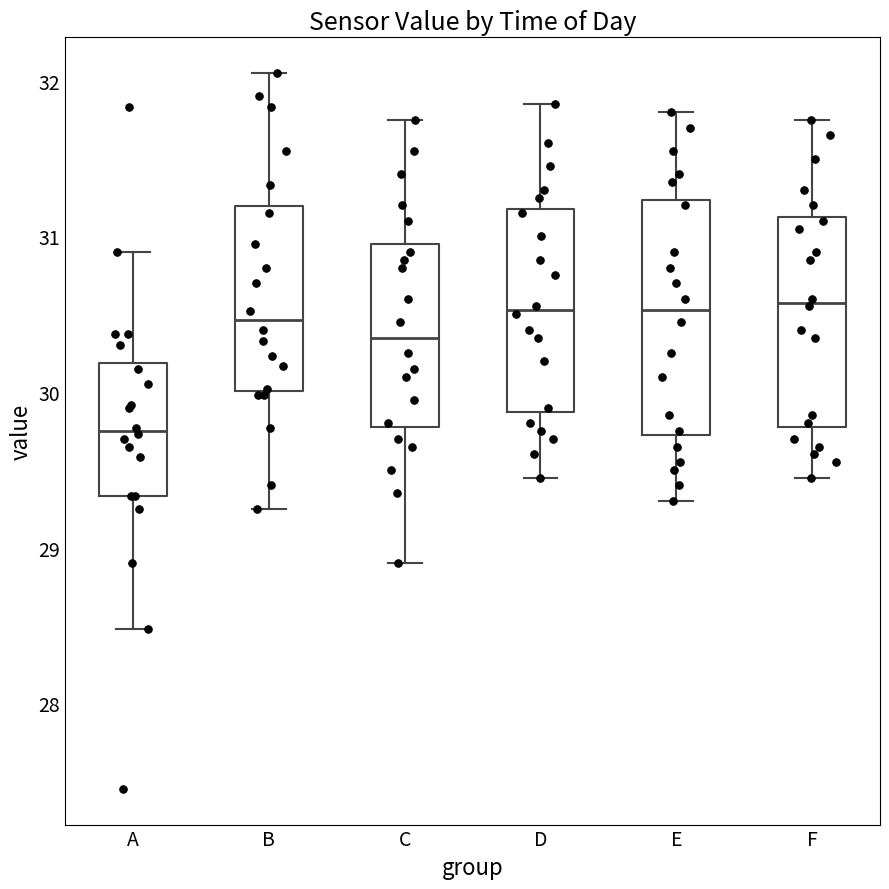

Reading left to right, read every box against the y-axis: the position of its median line, the range the box covers, and the ends of its whiskers. The values are not printed on the chart, so give them approximately, as read against the axis.

A: median 29.8, box 29.3 to 30.2, whiskers 28.5 to 30.9
B: median 30.5, box 30.0 to 31.2, whiskers 29.3 to 32.1
C: median 30.4, box 29.8 to 31.0, whiskers 28.9 to 31.8
D: median 30.5, box 29.9 to 31.2, whiskers 29.5 to 31.9
E: median 30.5, box 29.7 to 31.2, whiskers 29.3 to 31.8
F: median 30.6, box 29.8 to 31.1, whiskers 29.5 to 31.8